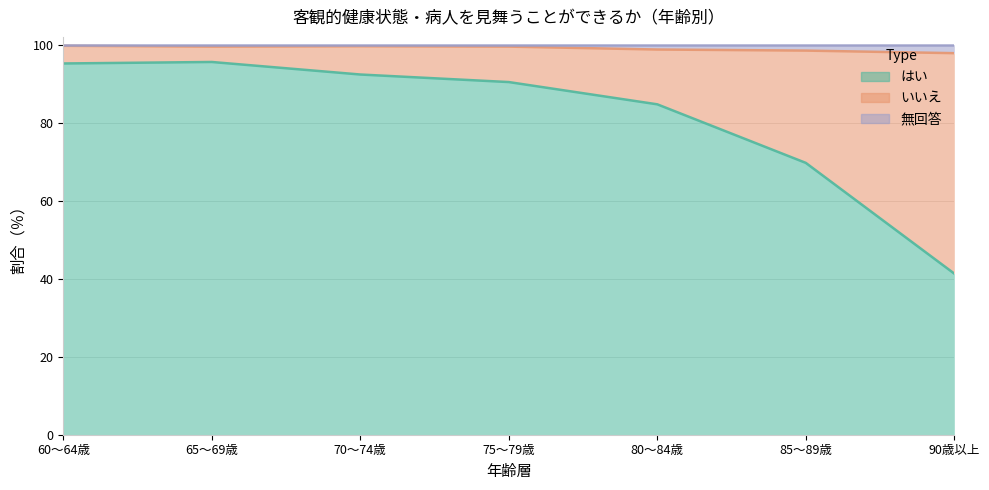

What are all the series names shown in the legend?

はい, いいえ, 無回答